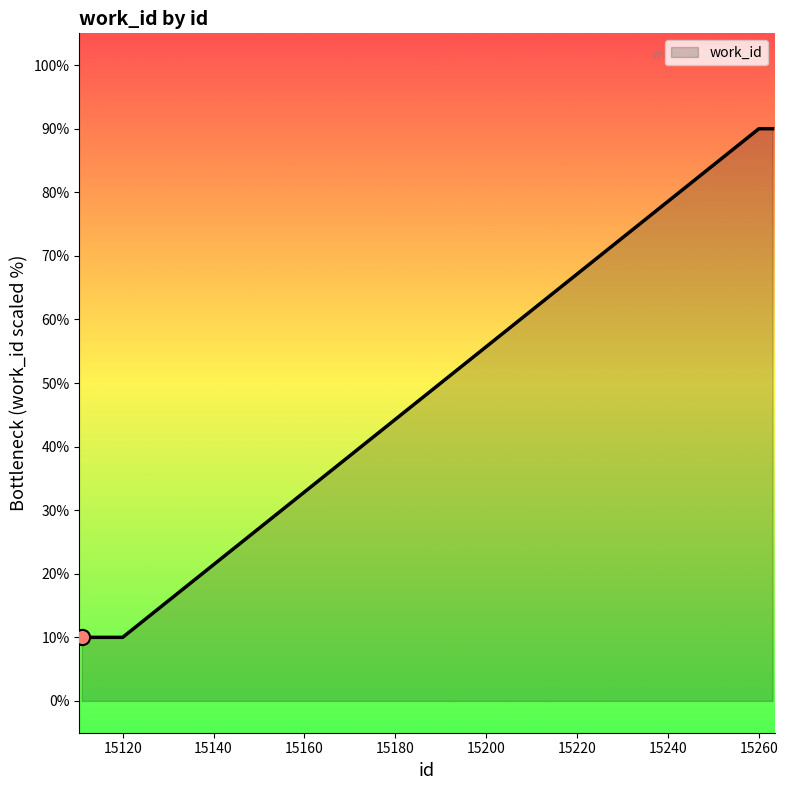

What is the maximum value shown in the chart?

90